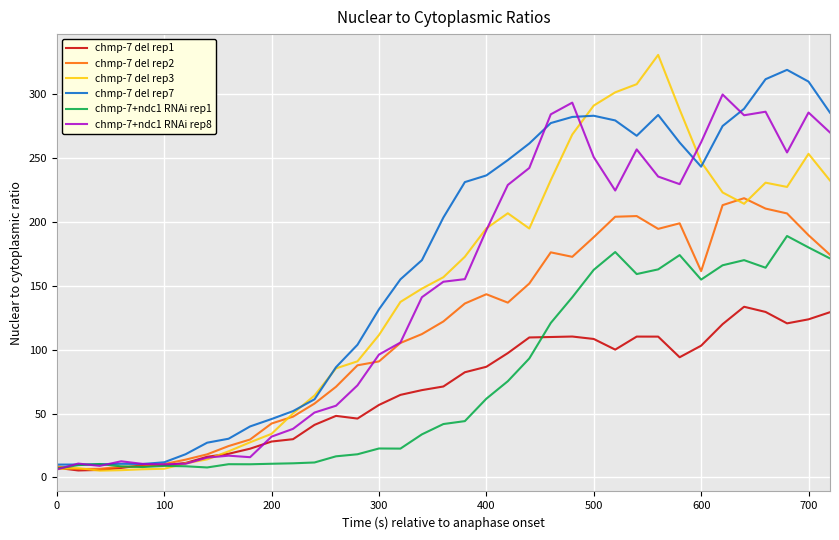

How many lines are shown in the chart?

6